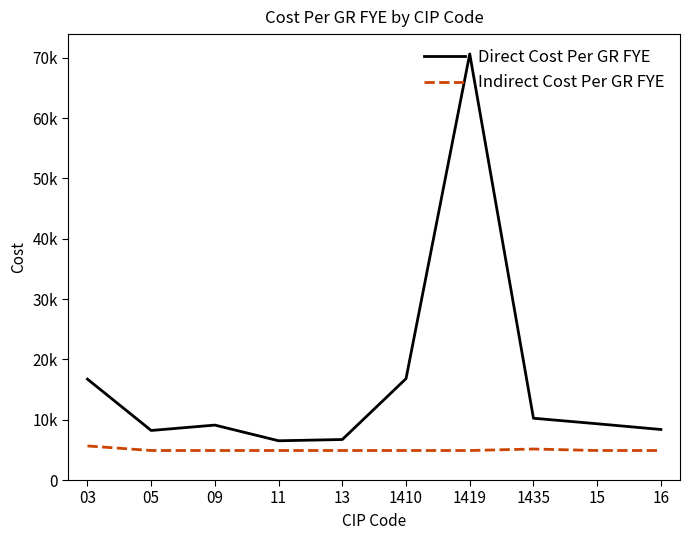

True or false: Indirect Cost Per GR FYE and Direct Cost Per GR FYE cross at least once.

False